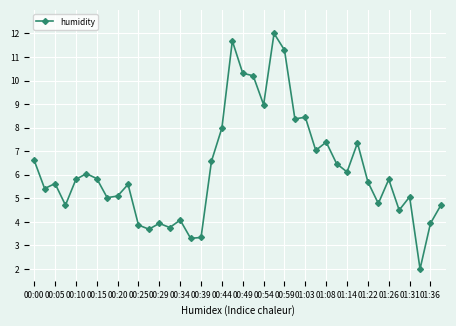

What is the value of the 1st point from the left?

6.6